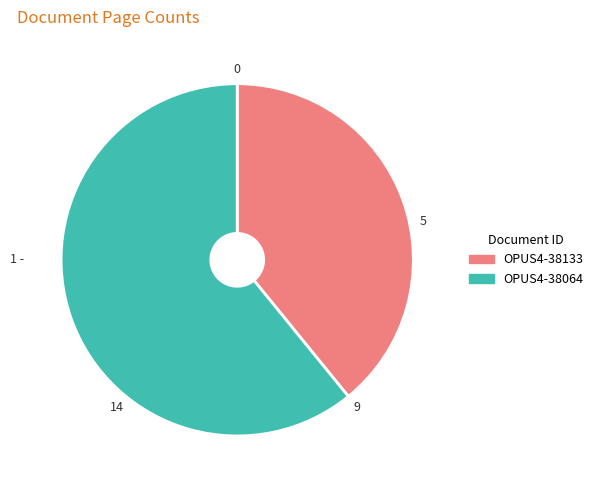

Which category has the biggest portion of the pie?

OPUS4-38064